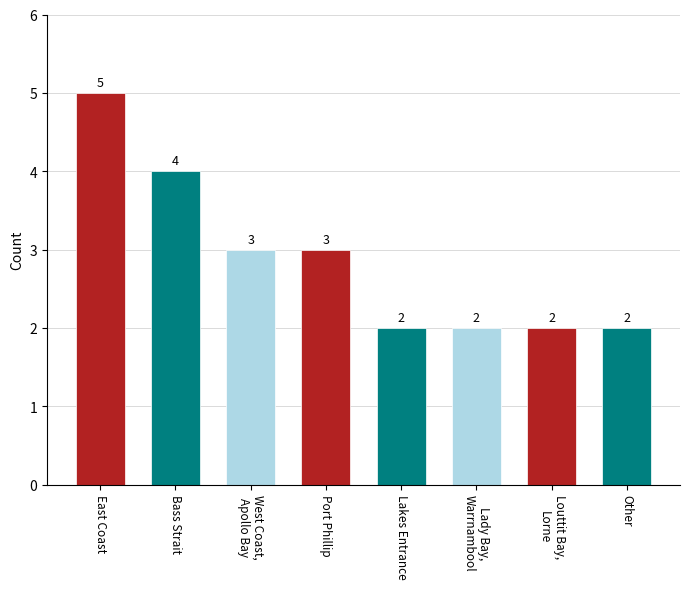

Reading left to right, transcribe all the data shown in this chart.

5	4	3	3	2	2	2	2